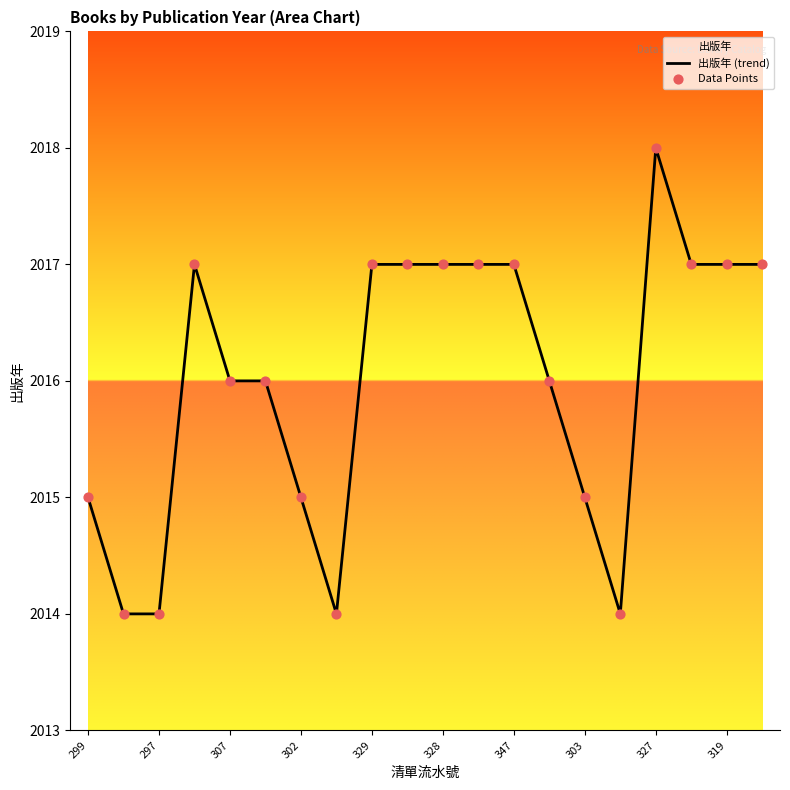

At how many categories does at least one series exceed 2016?

10